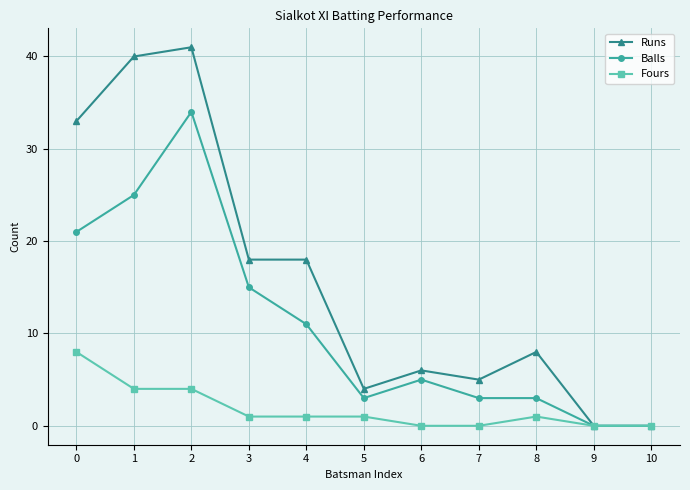

Where is the first local maximum for Balls?

2